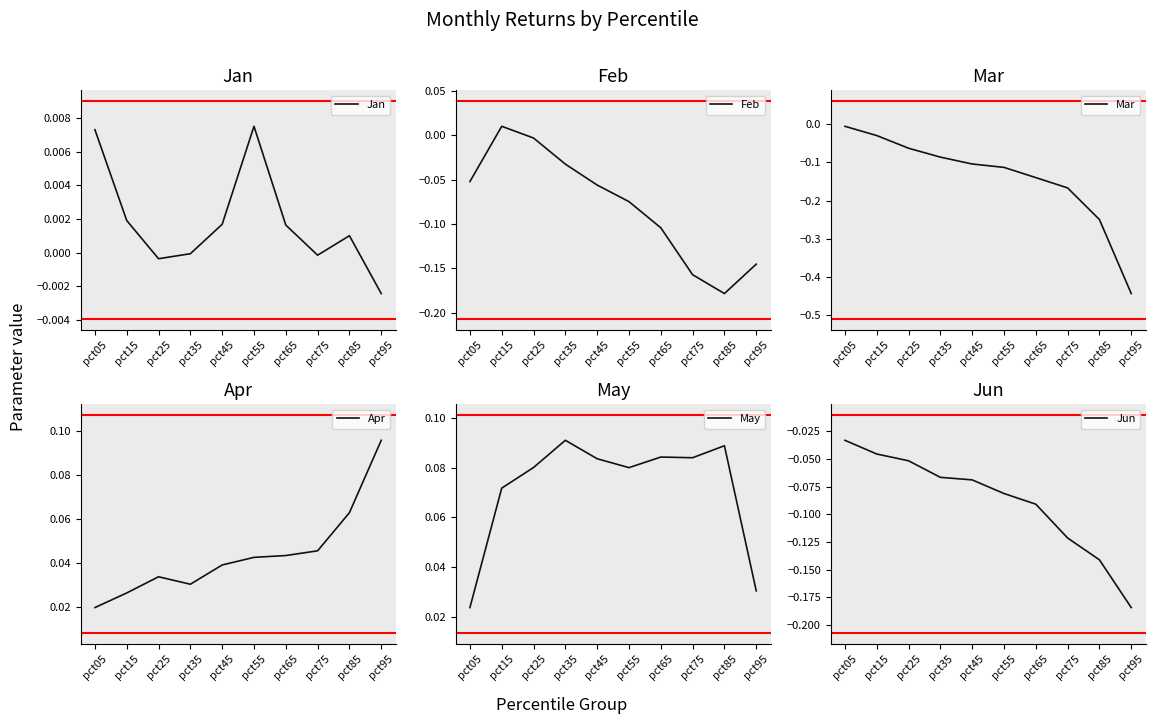

Does the chart display data point markers on the line(s)?

No